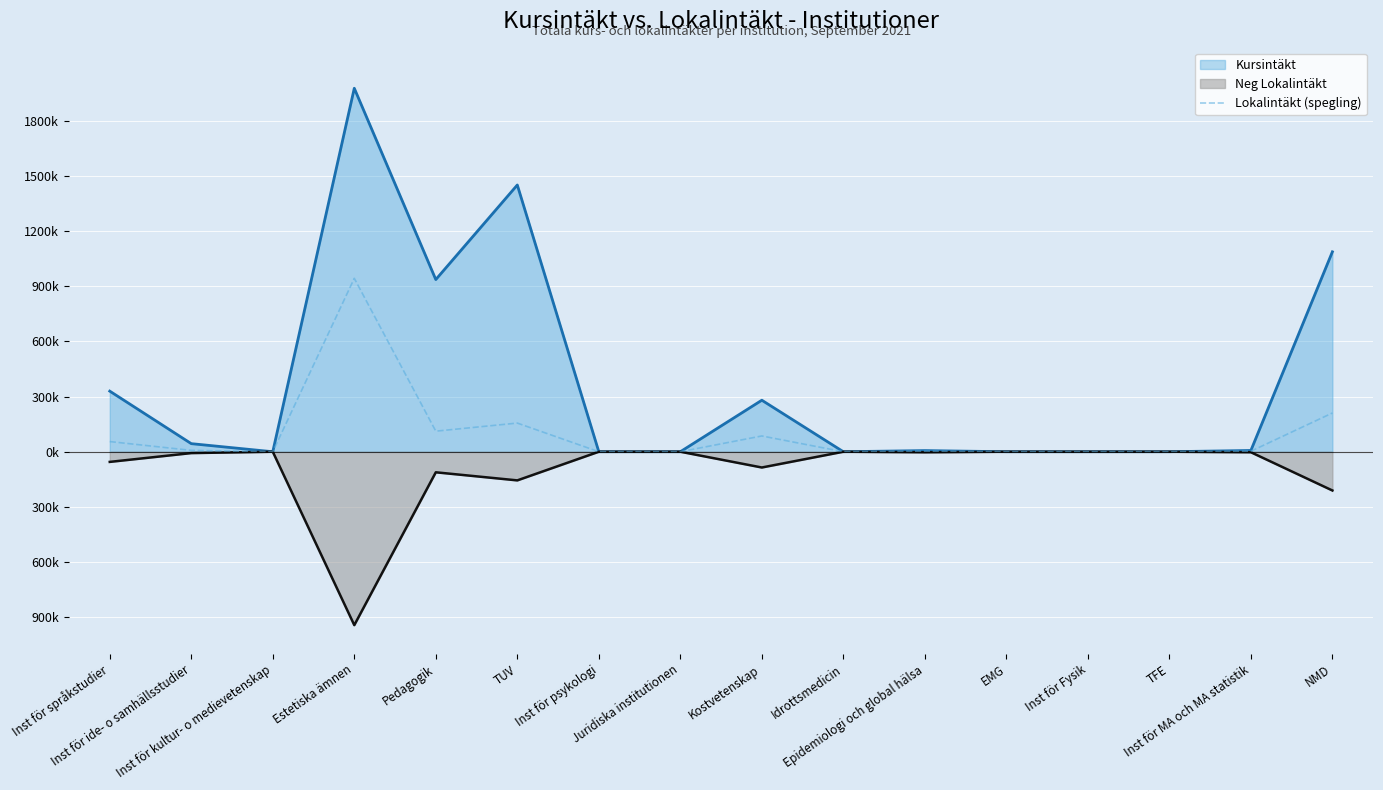

Count the number of values greater than 2933.

8